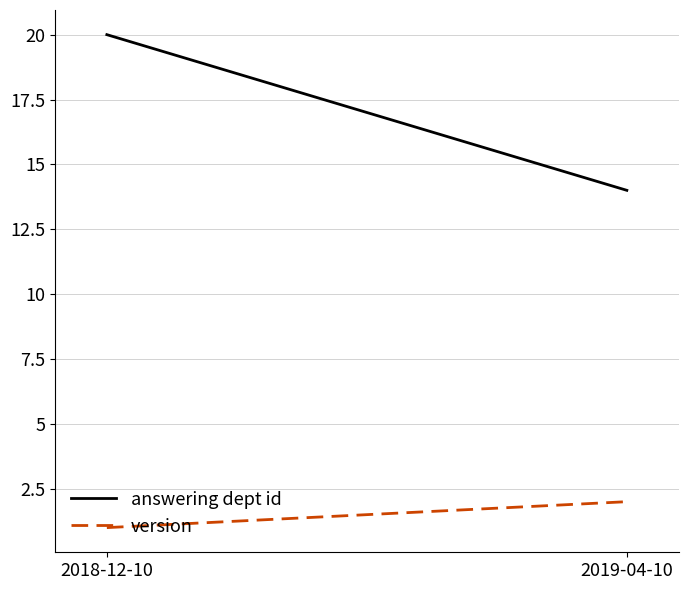

Rank the categories by answering dept id value from highest to lowest.

2018-12-10, 2019-04-10